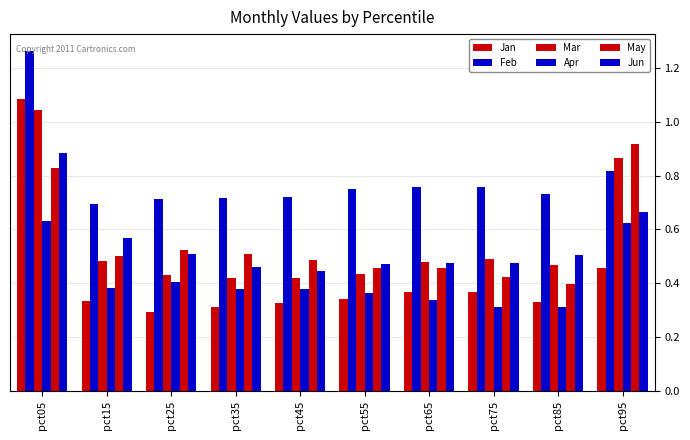

How many categories are shown in the chart?

10